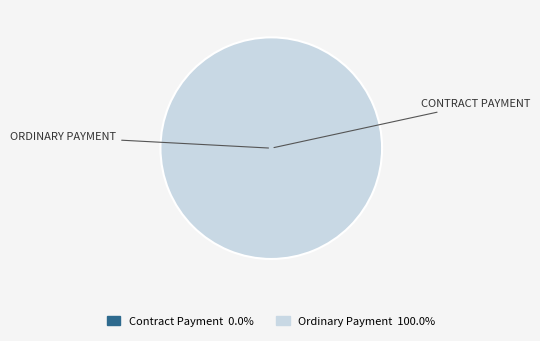

What is the largest slice in the pie chart?

Ordinary Payment